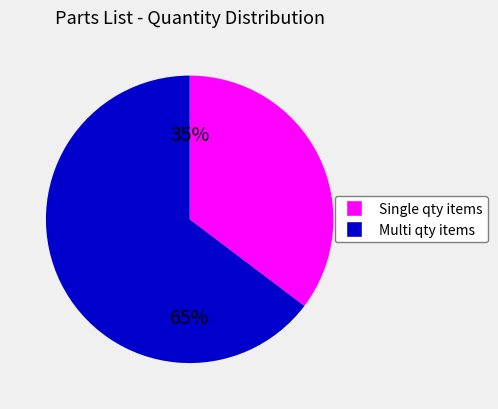

Is there a majority slice in this chart?

Yes